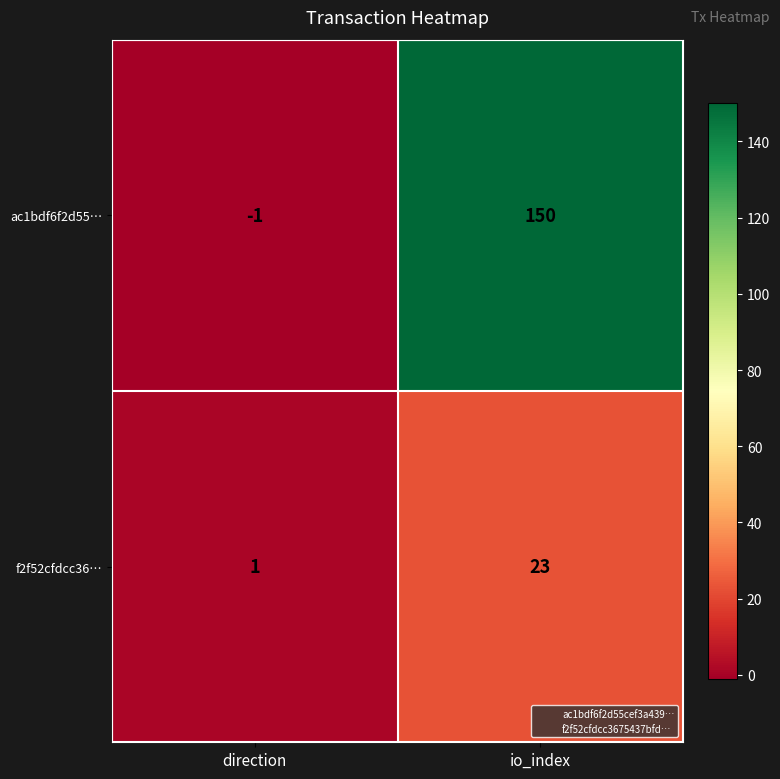

What is the spread (max minus min) of values at io_index?

127